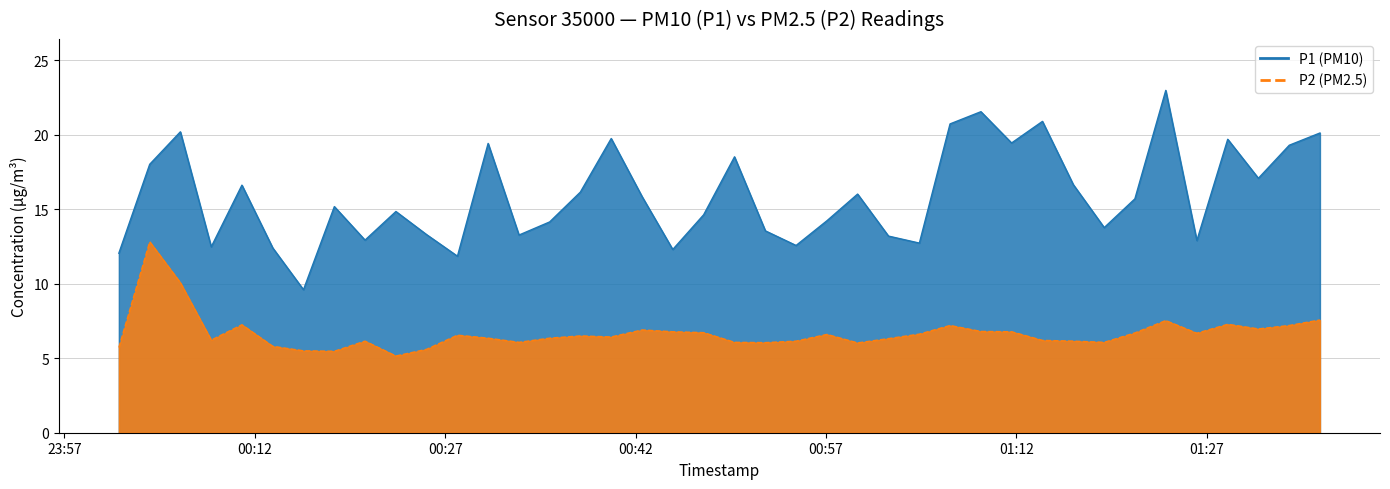

What is the approximate value of P2 at 2023-04-22T00:37:39?

6.5